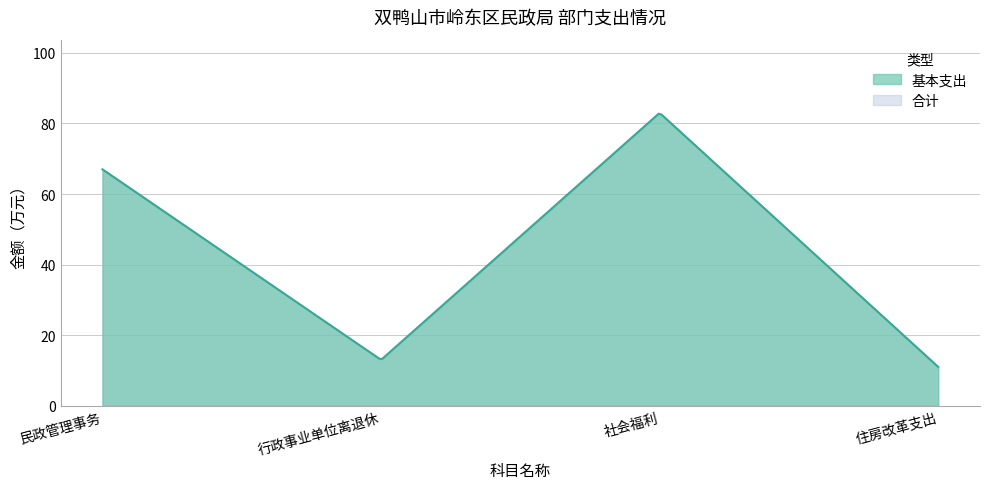

At which label does 合计 reach its minimum?

住房改革支出